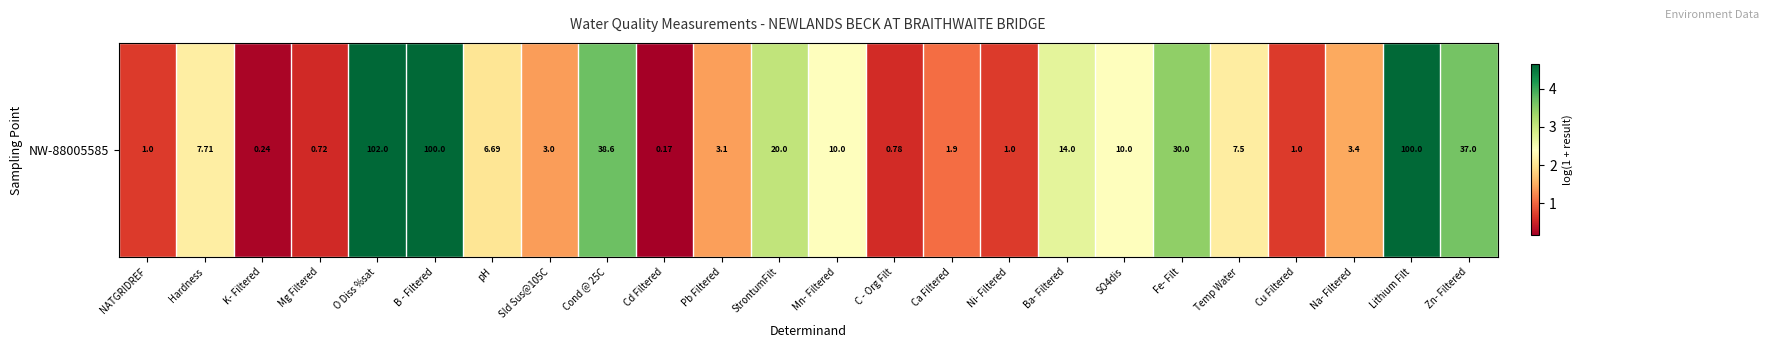

True or false: the data shows 1.5 at Na- Filtered.

True